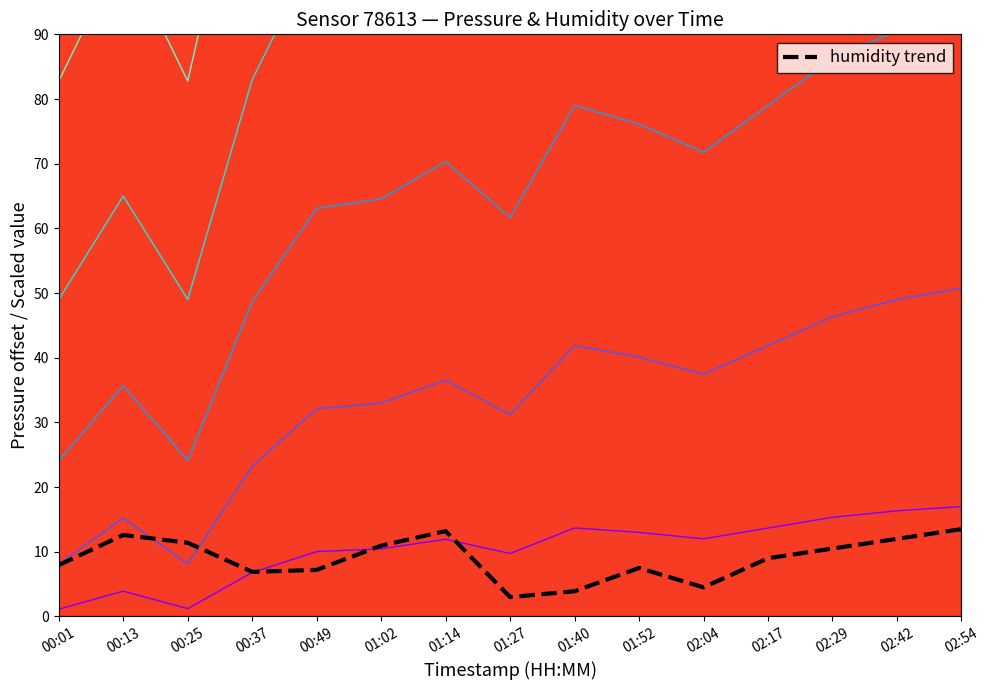

Which category has the lowest value across all series?

01:27